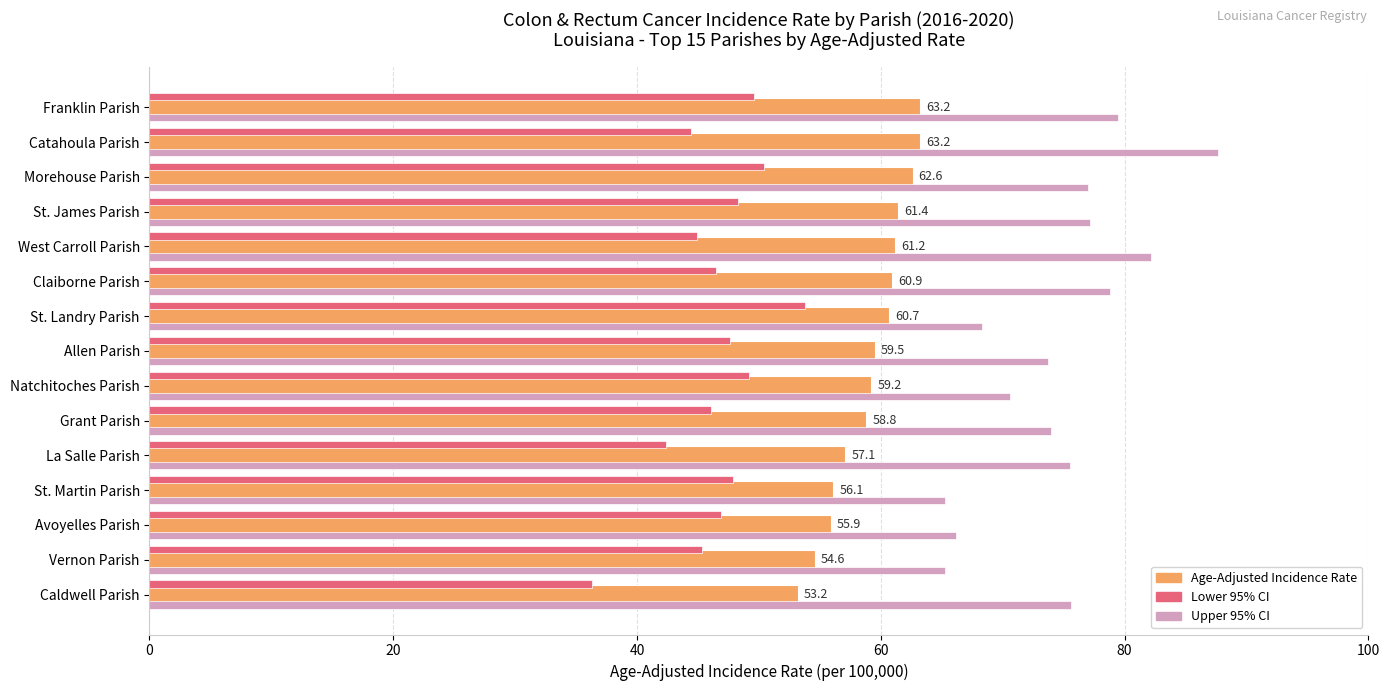

What is the total value across all series at Grant Parish?

178.9